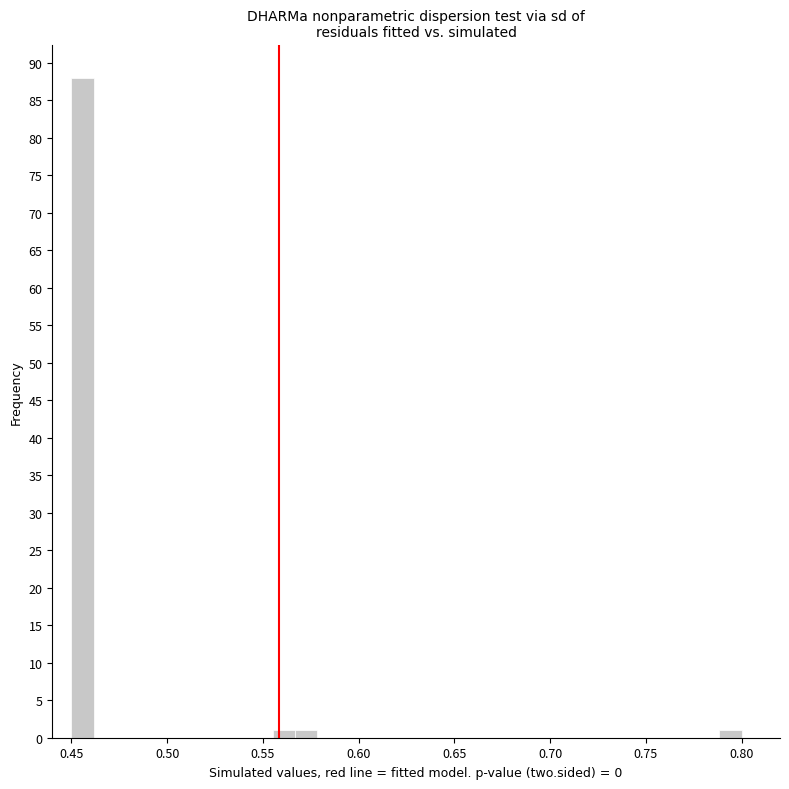

Around what value on the x-axis is the tallest bar? Give the approximate position of its centre, as read against the axis.

0.455